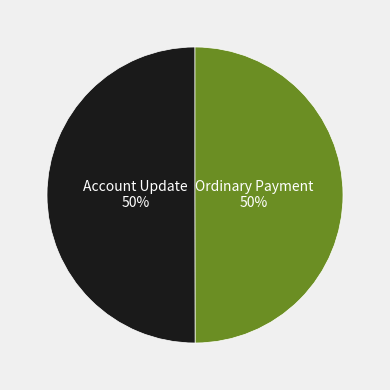

How many segments does this pie chart have?

2